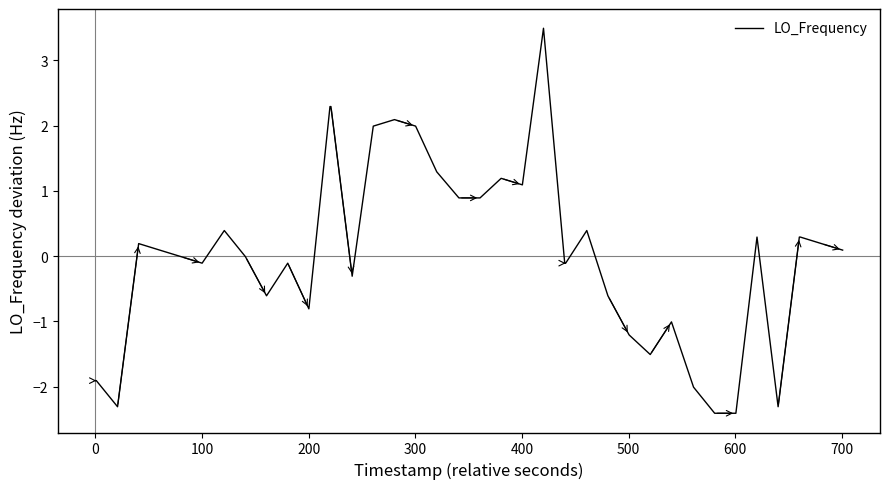

What is the difference between the maximum and minimum values?

5.9